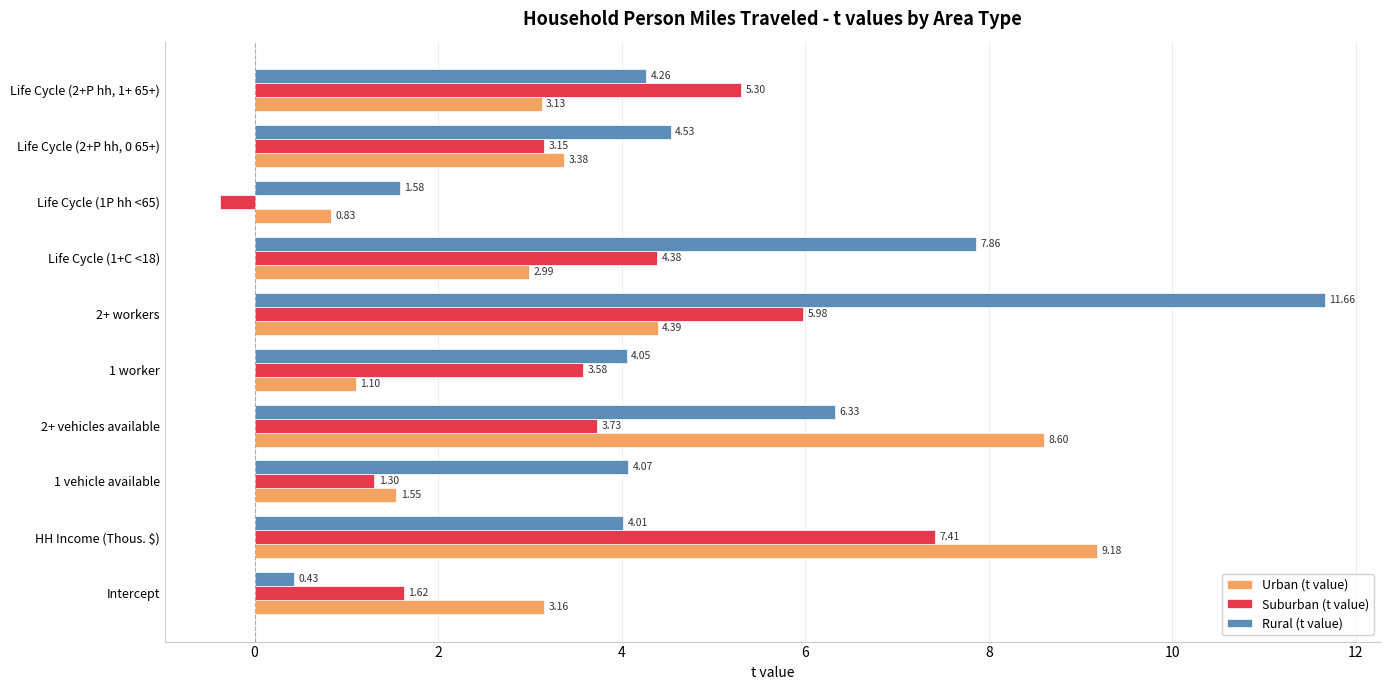

At how many categories does at least one series exceed 5?

5